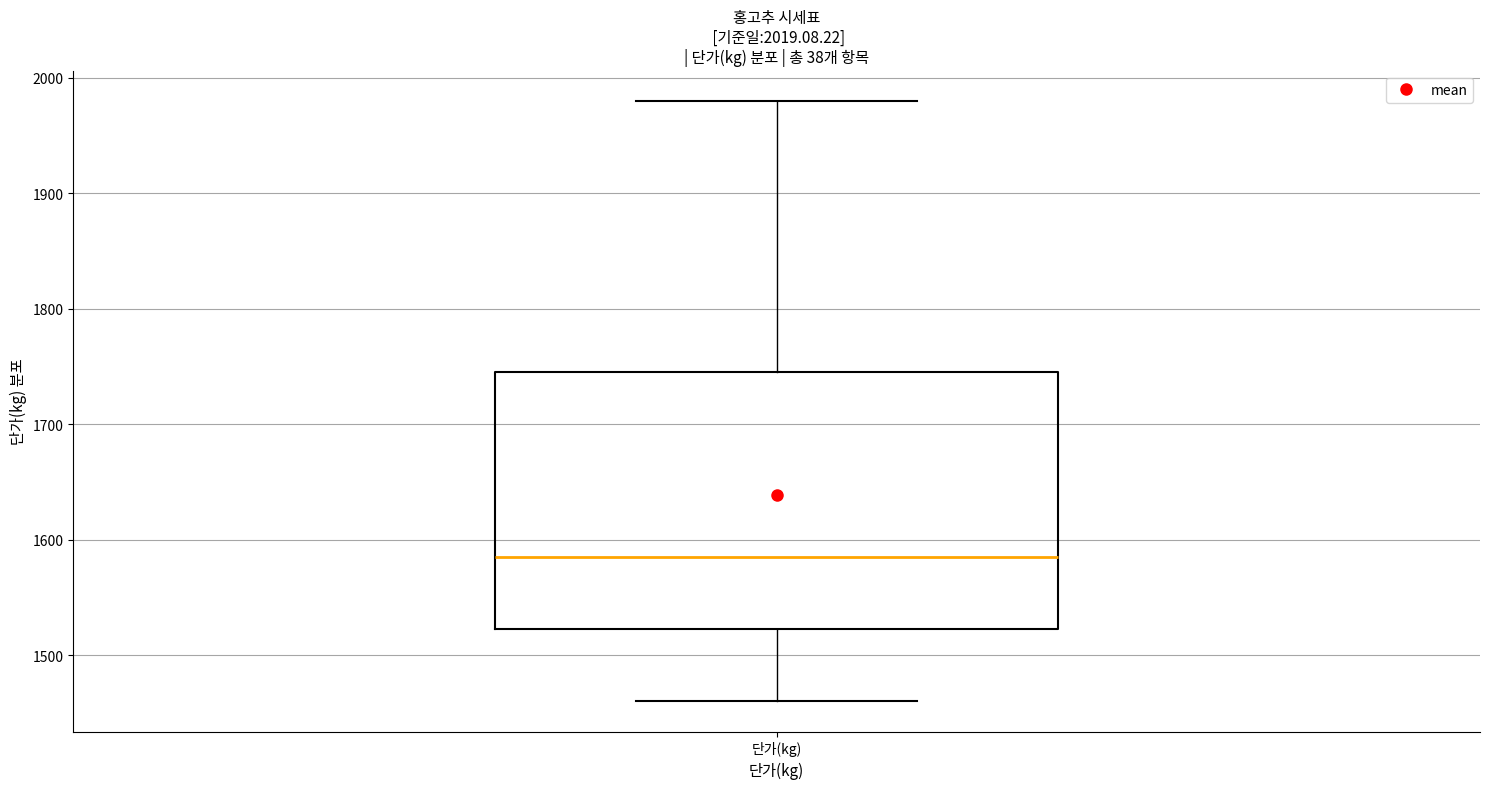

Transcribe this box plot: give where the median line is, the range the box spans, and where the two whiskers end, as read against the y-axis. The values are not printed on the chart, so give them approximately, as read against the axis.

median 1590, box 1520 to 1750, whiskers 1460 to 1980